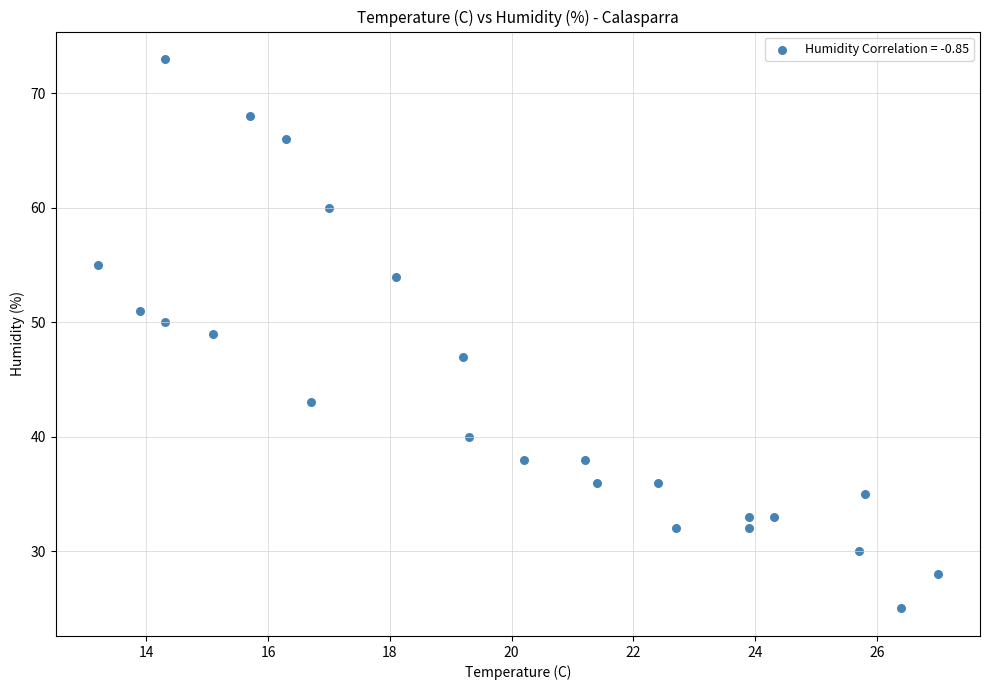

What is the range of Y values (max minus min)?

48